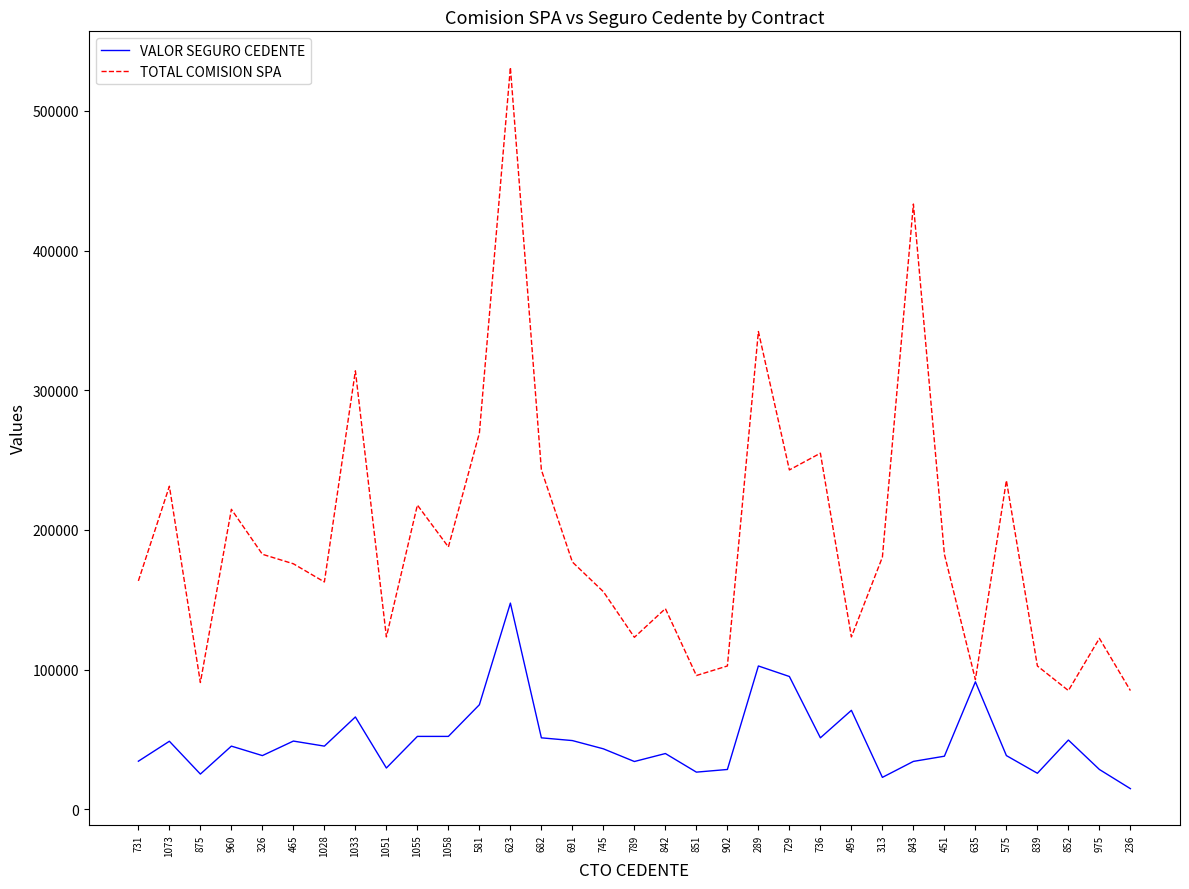

What is the sum of all VALOR SEGURO CEDENTE values?

1645117.1